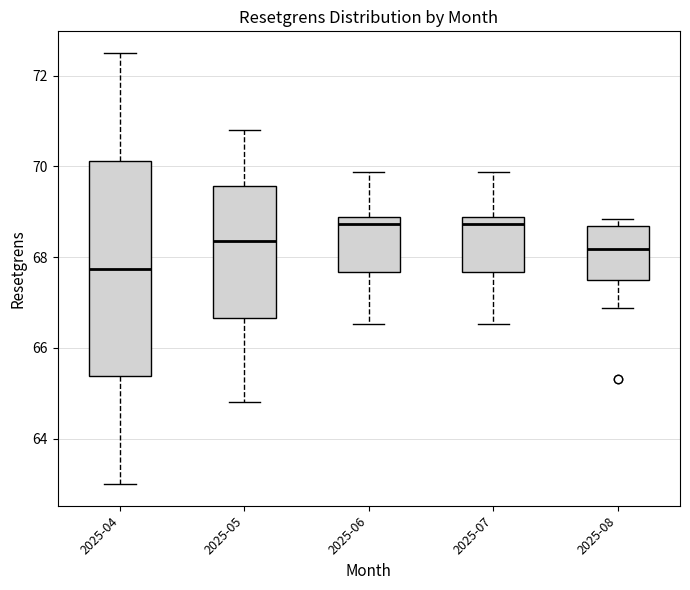

Where does the median line of the box for 2025-04 sit on the y-axis? The values are not printed on the chart, so give them approximately, as read against the axis.

67.8